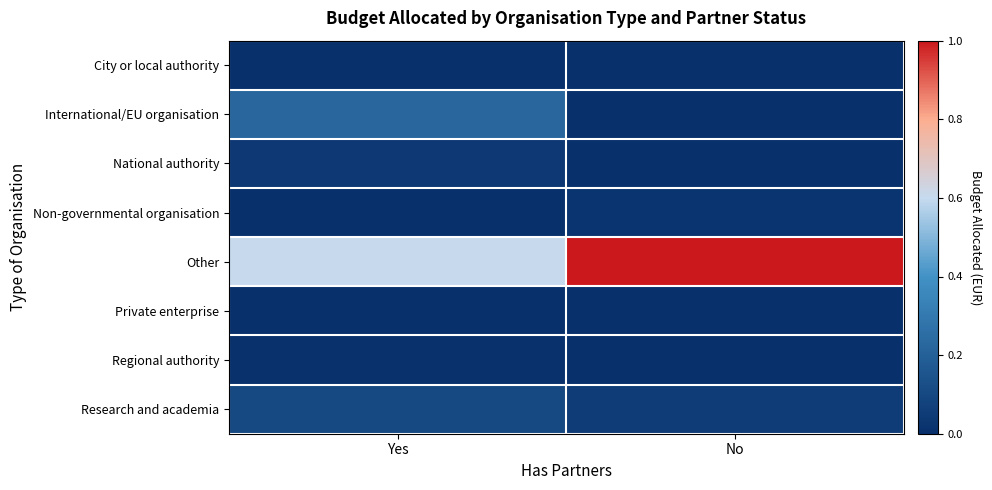

Which series changed the most between Yes and No?

Other